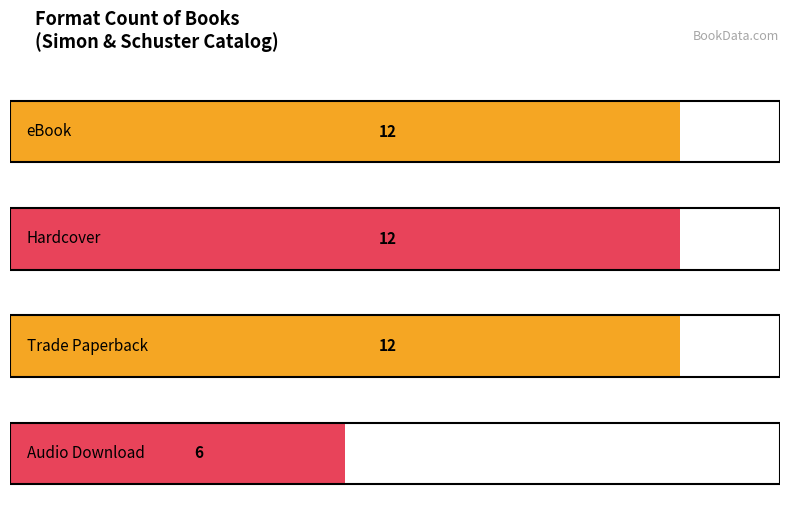

Are the bars grouped side by side (vs. stacked)?

No